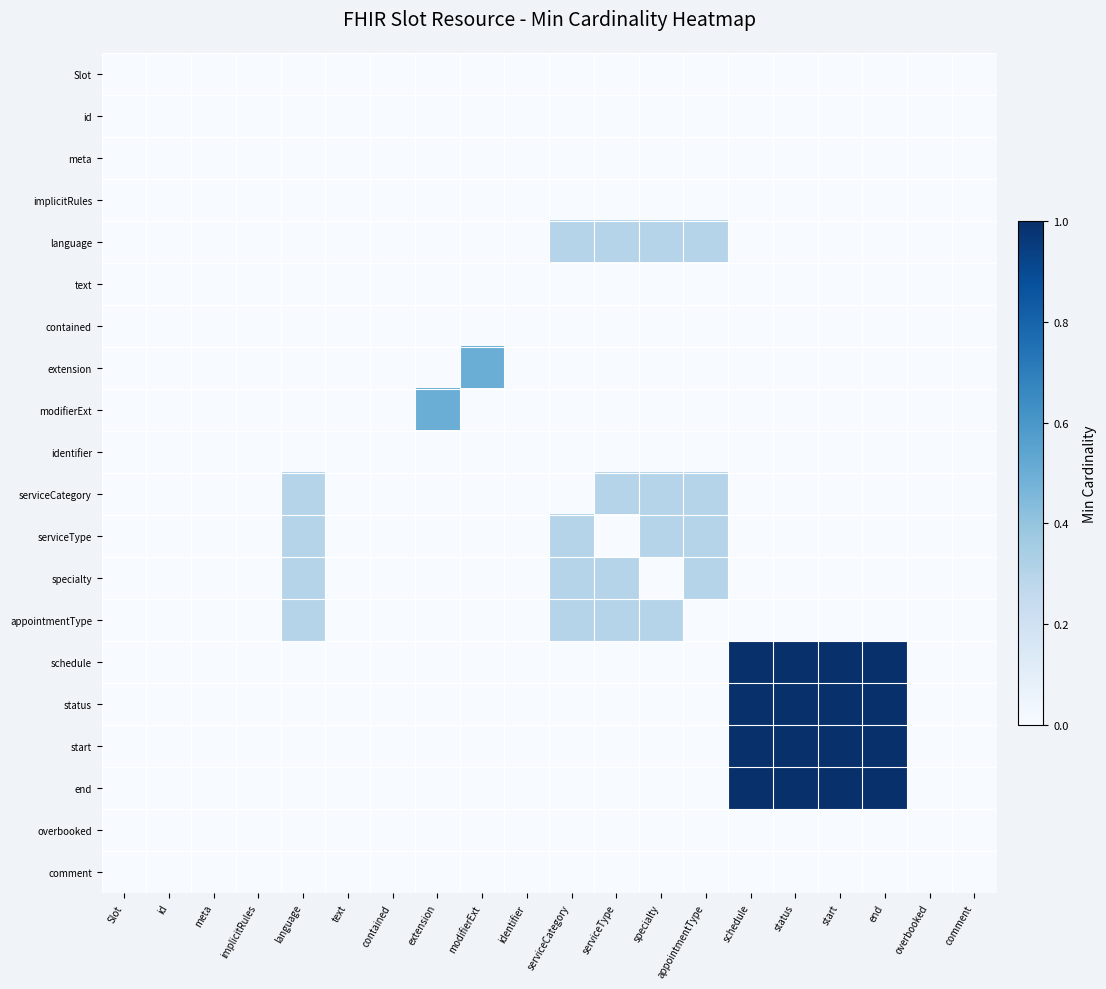

Between comment and schedule, which is larger?

comment